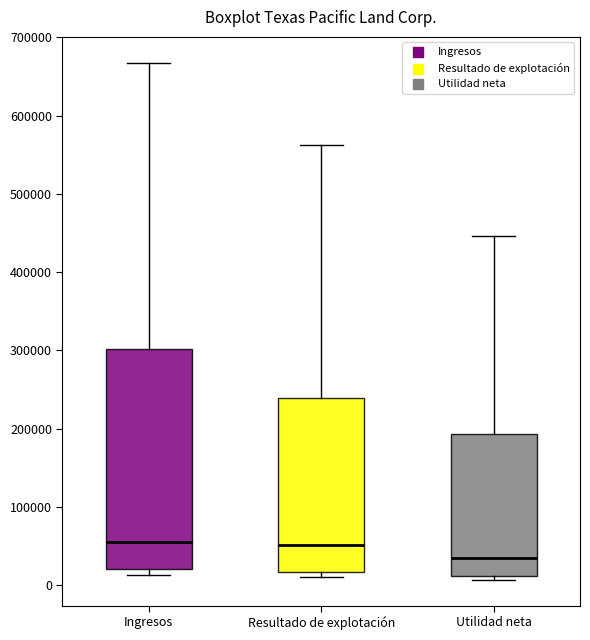

Comparing the boxes themselves (not the whiskers), which one is the tallest?

Ingresos